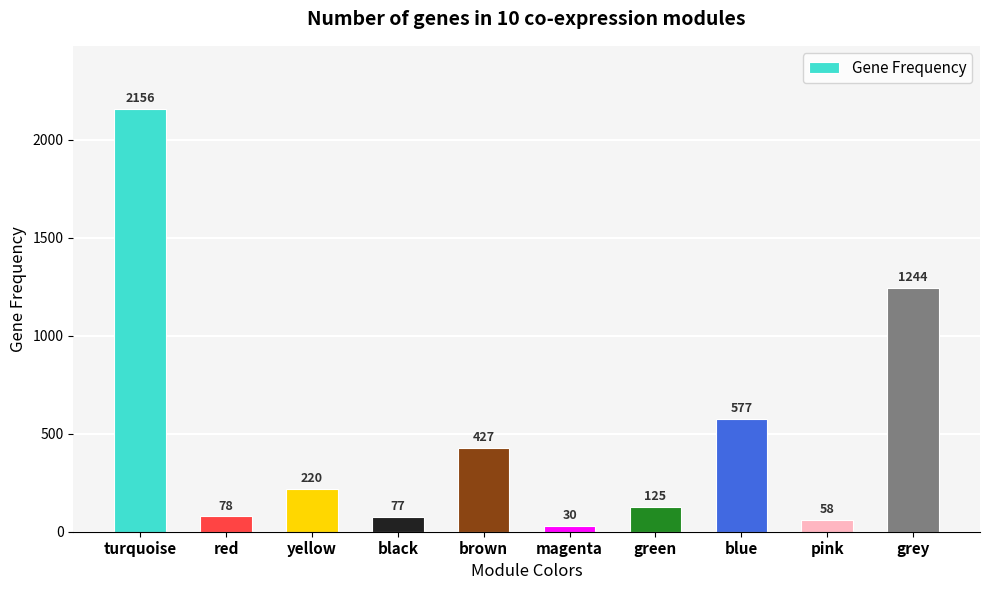

Are the bars grouped side by side (vs. stacked)?

No